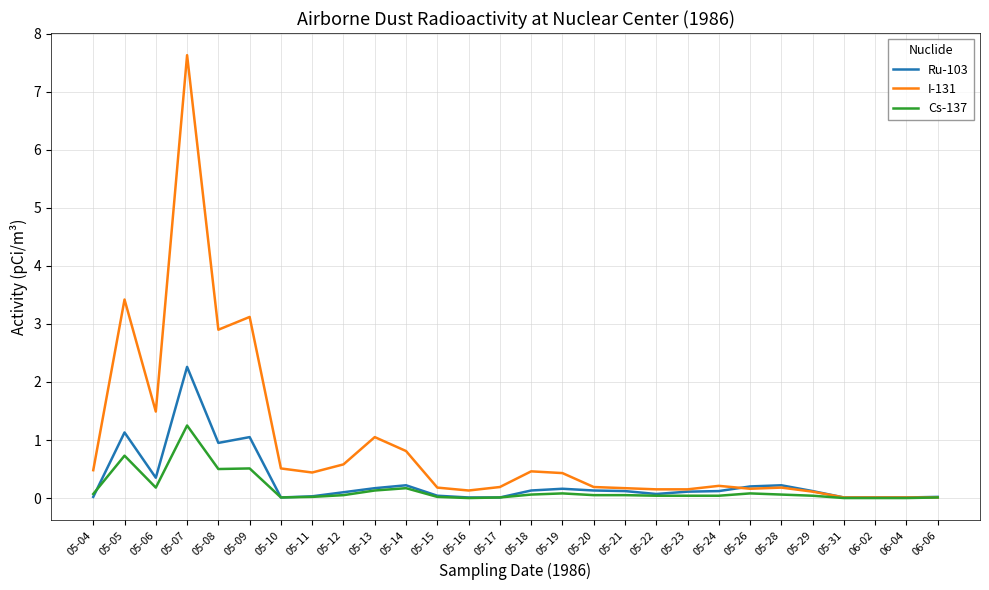

Which label corresponds to the largest value in the chart?

05-07